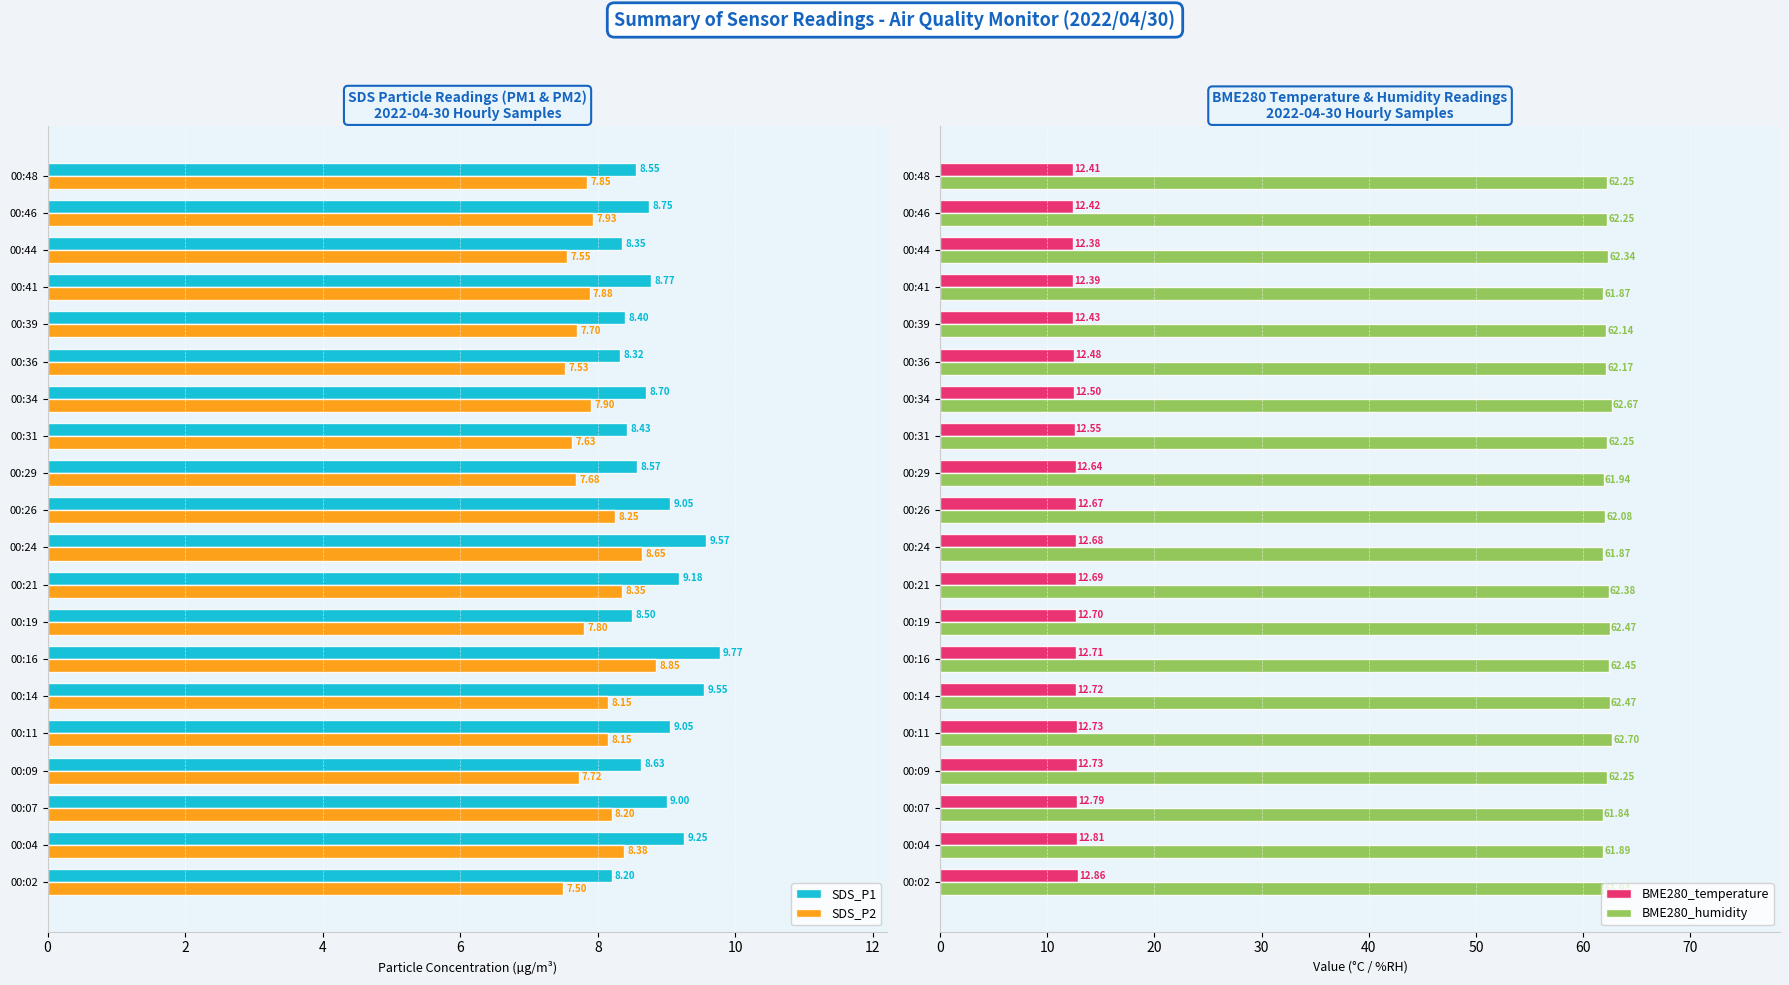

How many bars are there in each group?

4